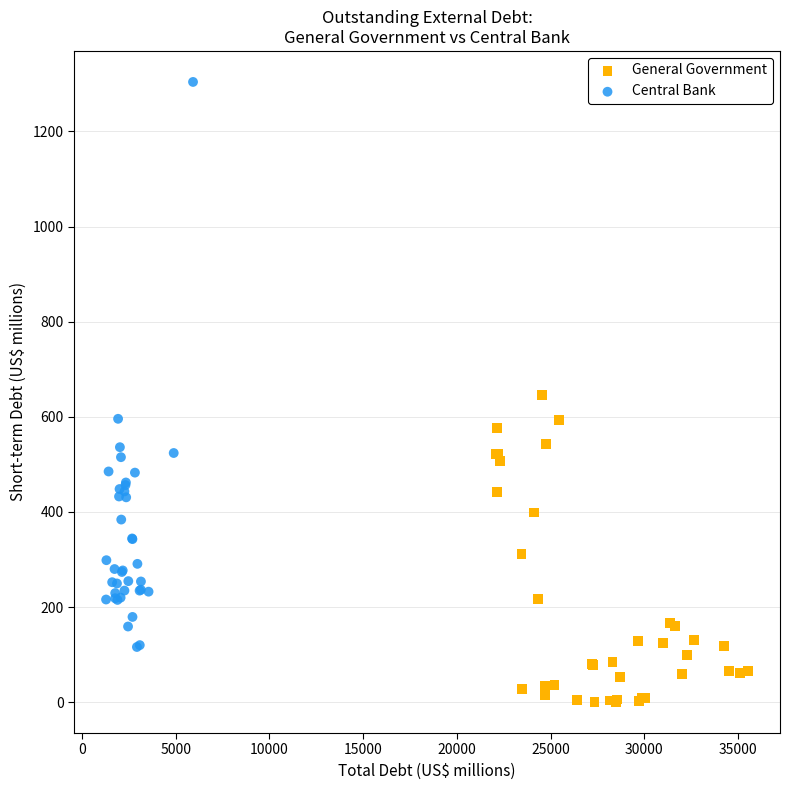

Which series has the largest Y range (max minus min)?

Central Bank